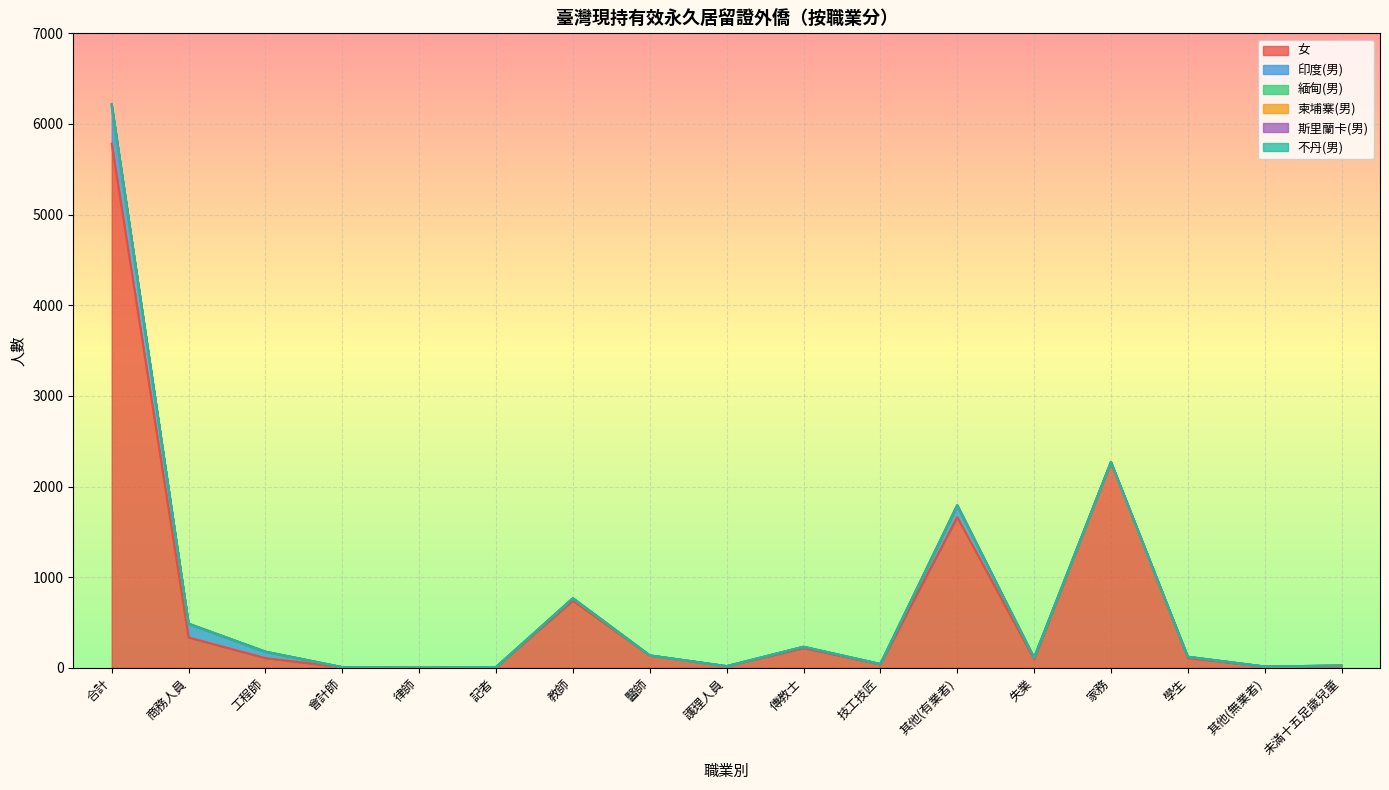

What is the label of the 7th point from the right?

技工技匠